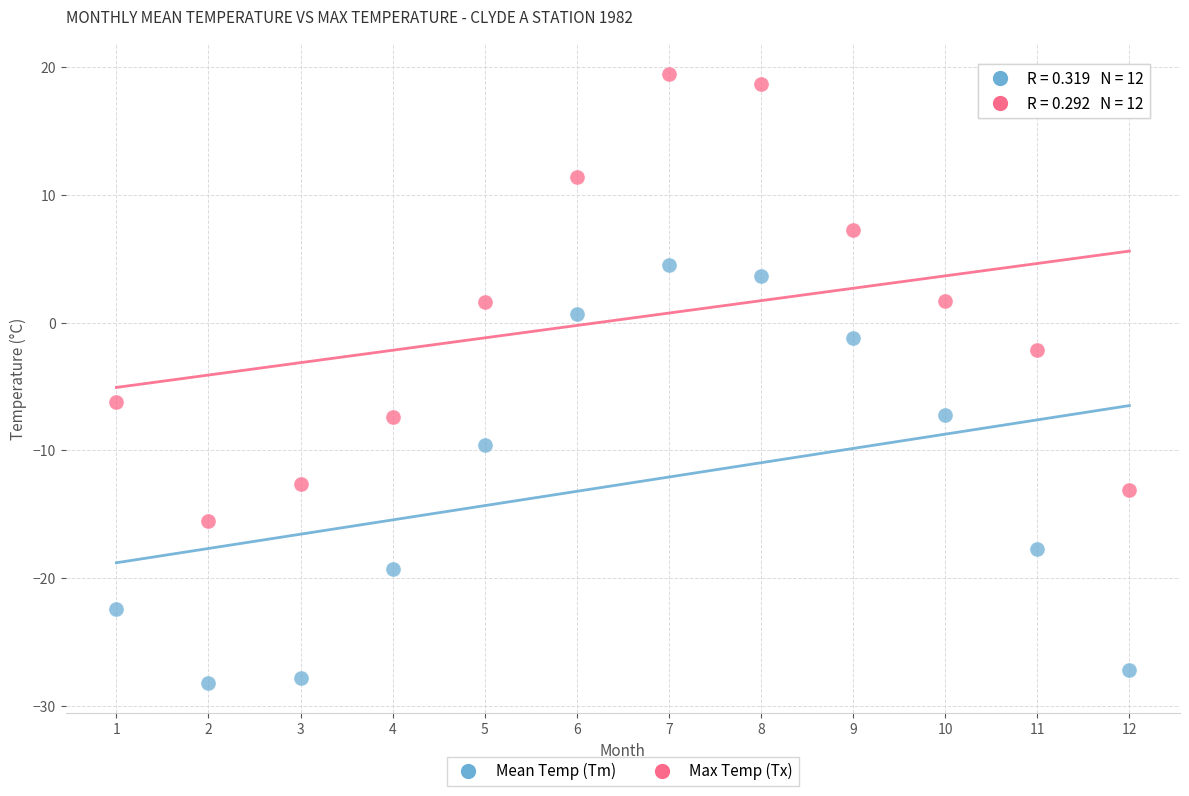

Across all data points, what is the range of Y values (max minus min)?

47.7